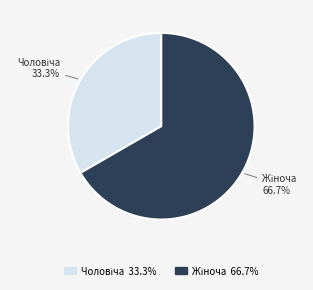

Does any single category account for the majority?

Yes